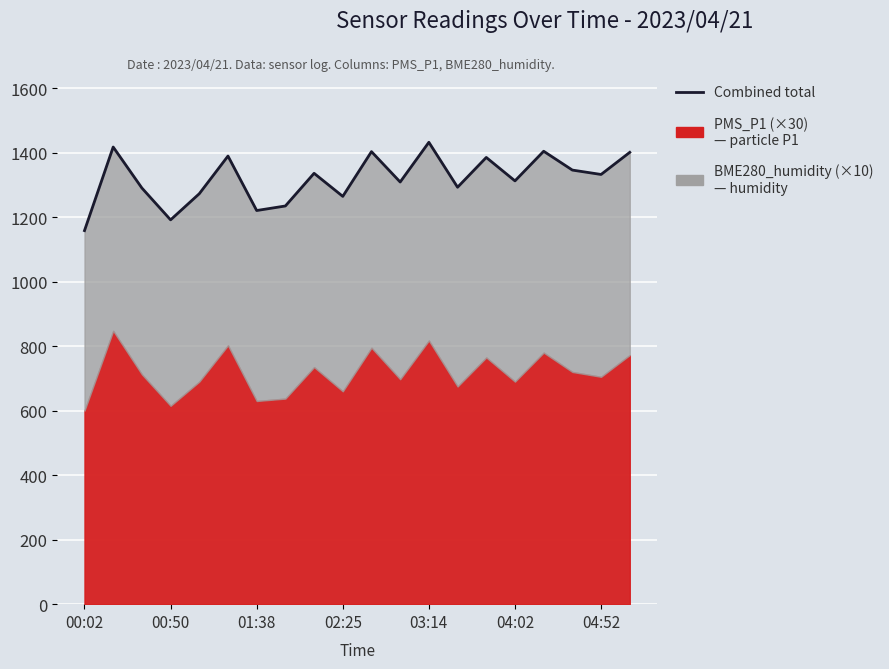

What is the sum of all values?

26394.6